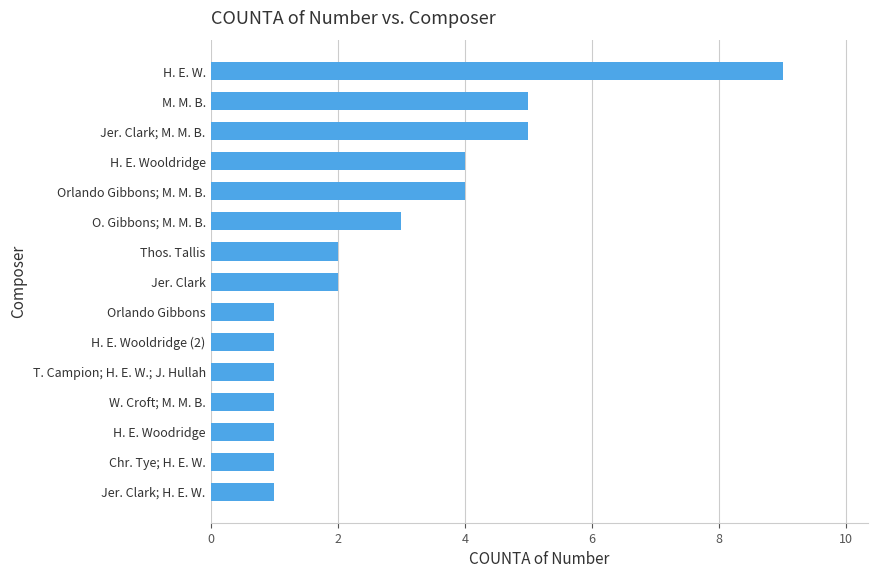

What is the greatest value displayed?

9